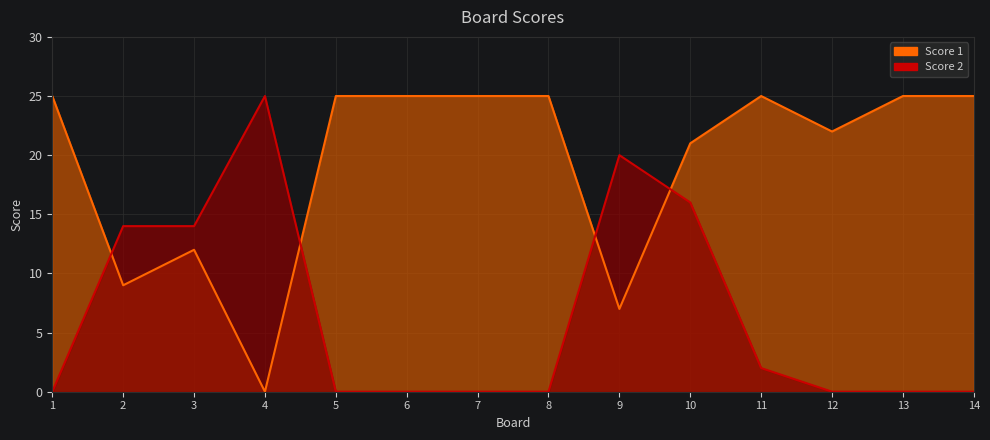

Is it true that Score 1 equals 9 at 2?

True